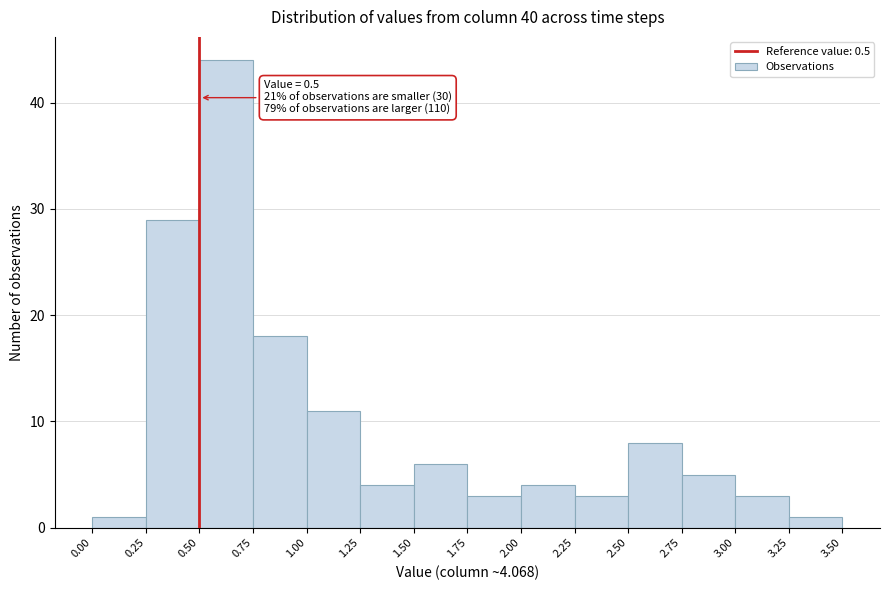

Which range on the x-axis has the tallest bar?

0.50 to 0.75